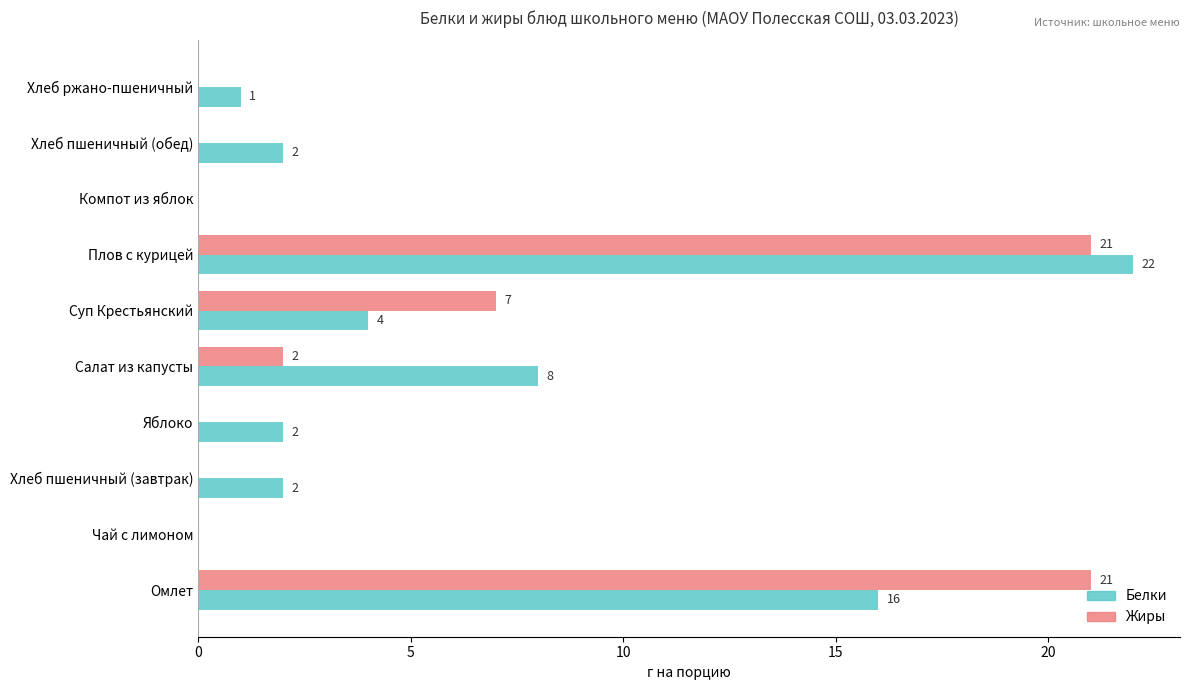

At which category is the sum across all series the highest?

Плов с курицей